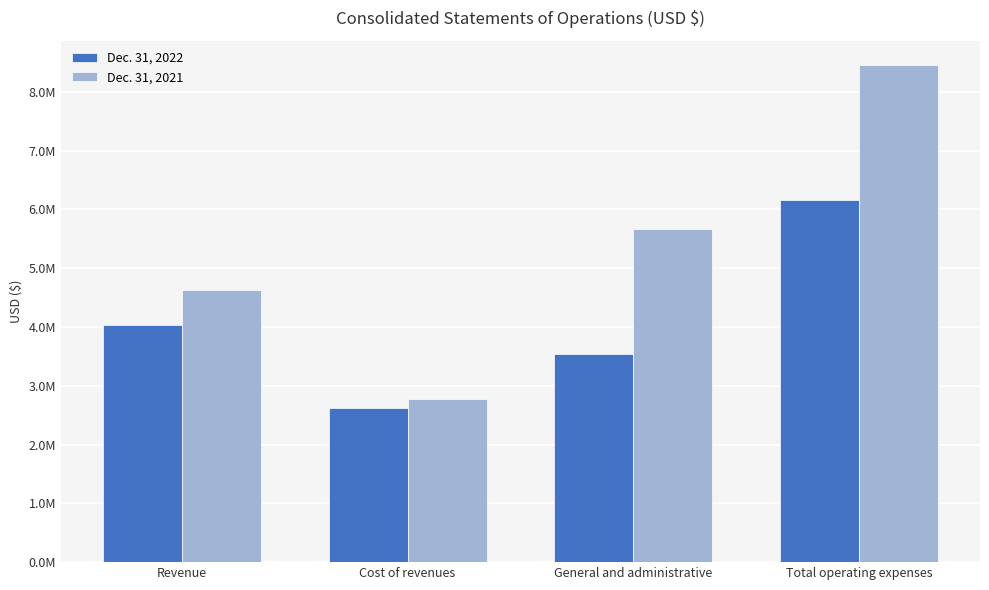

Which series has the widest spread of values?

Dec. 31, 2021